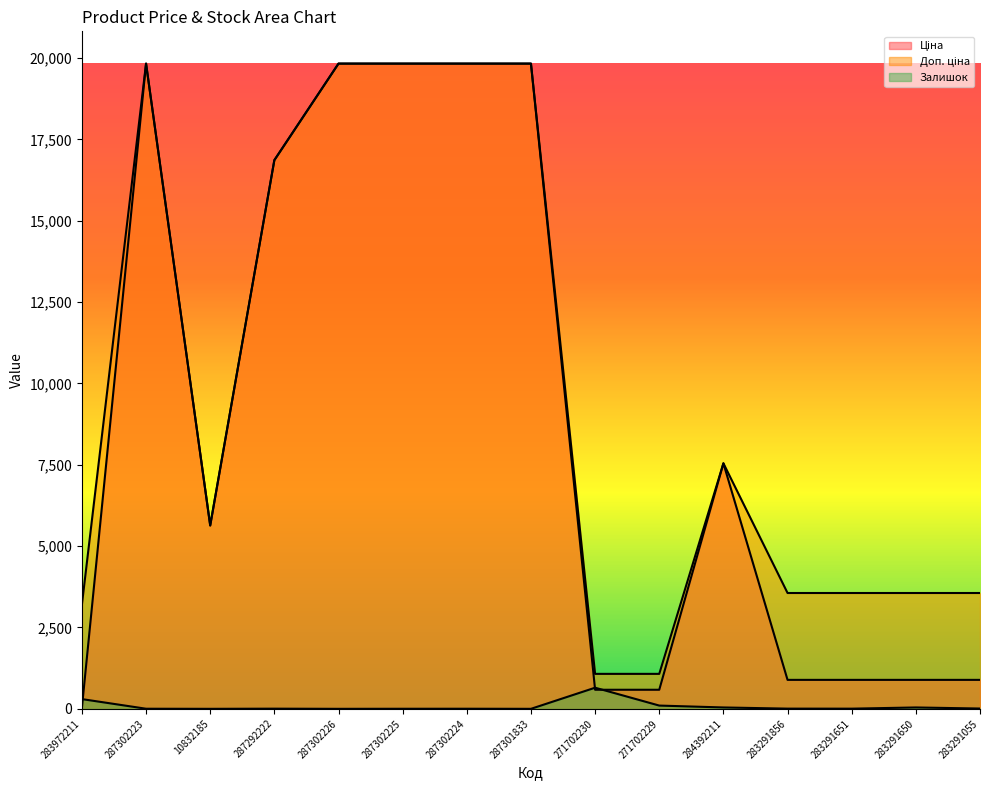

Count the number of categories in the chart.

15